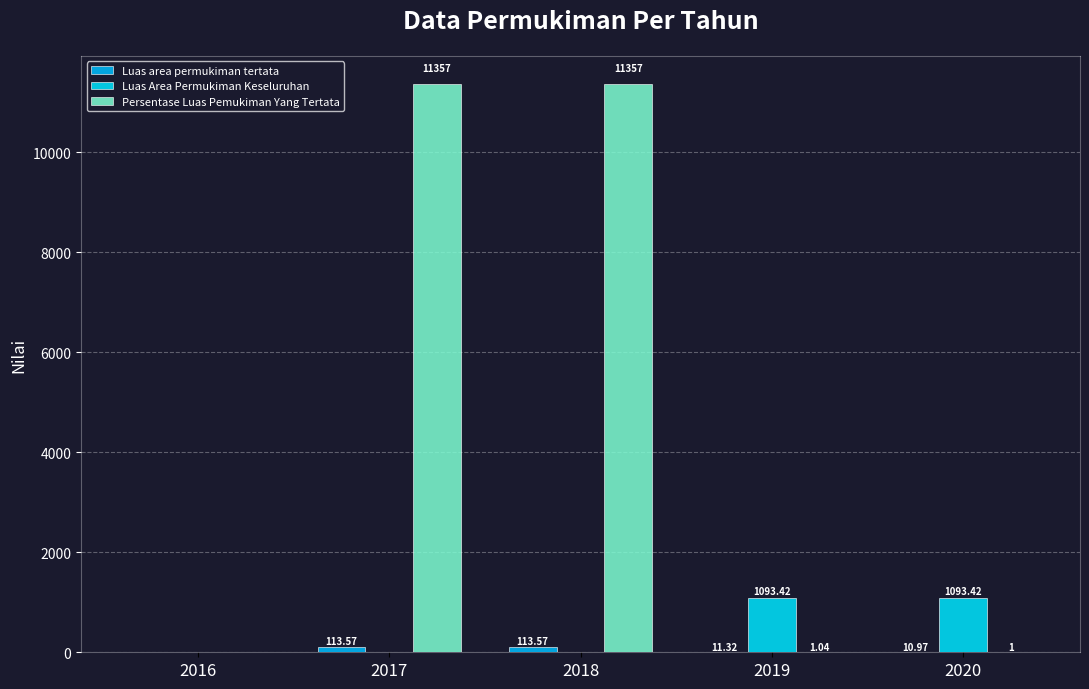

Which category has the highest value in the Persentase Luas Pemukiman Yang Tertata series?

2017